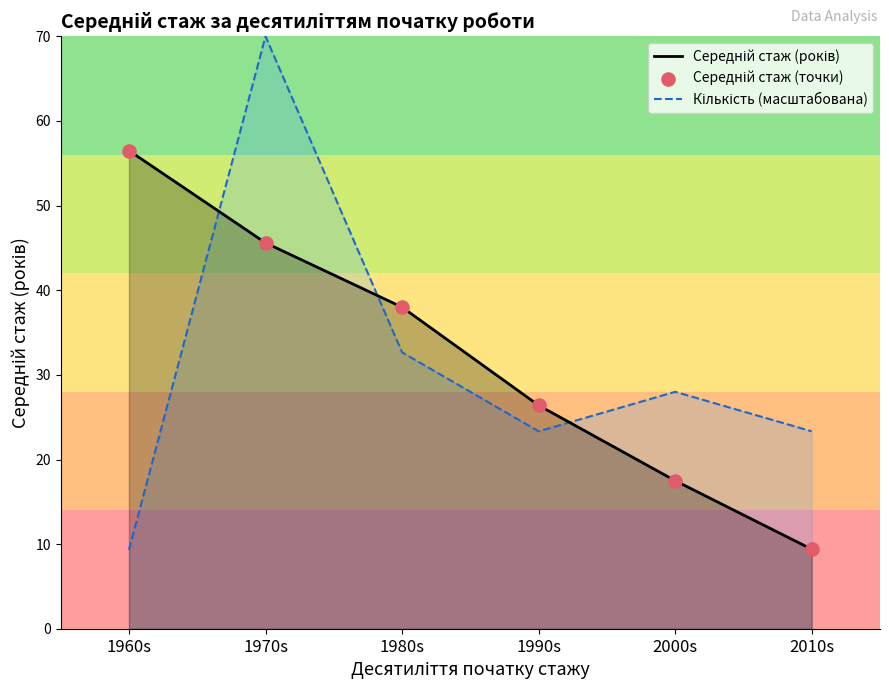

Which series reaches the maximum Y coordinate?

Кількість (масштабована)